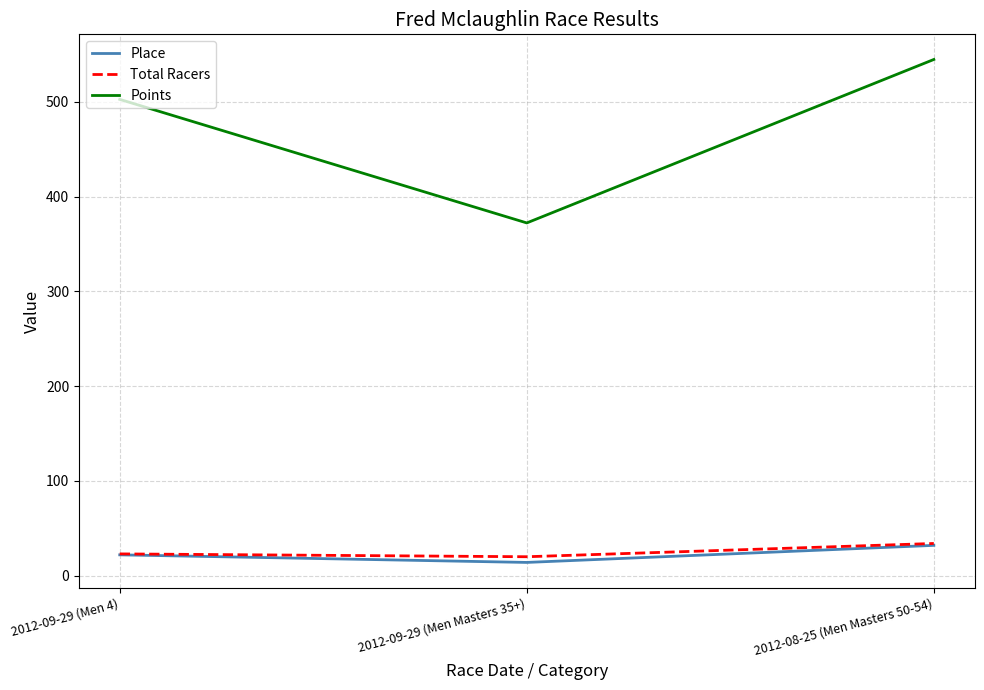

At which label does Place reach its minimum?

2012-09-29 (Men Masters 35+)